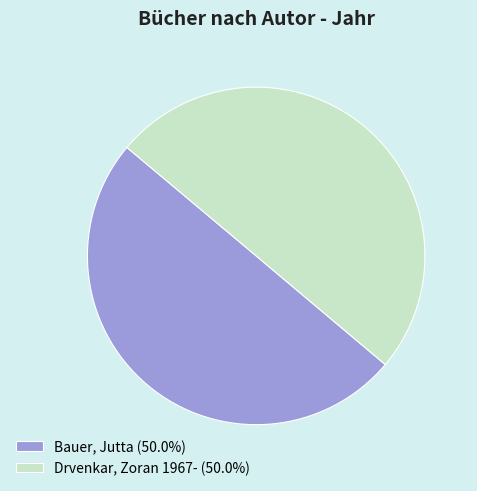

Combined, do Drvenkar, Zoran 1967- (50.0%) and Bauer, Jutta (50.0%) account for over 50%?

Yes